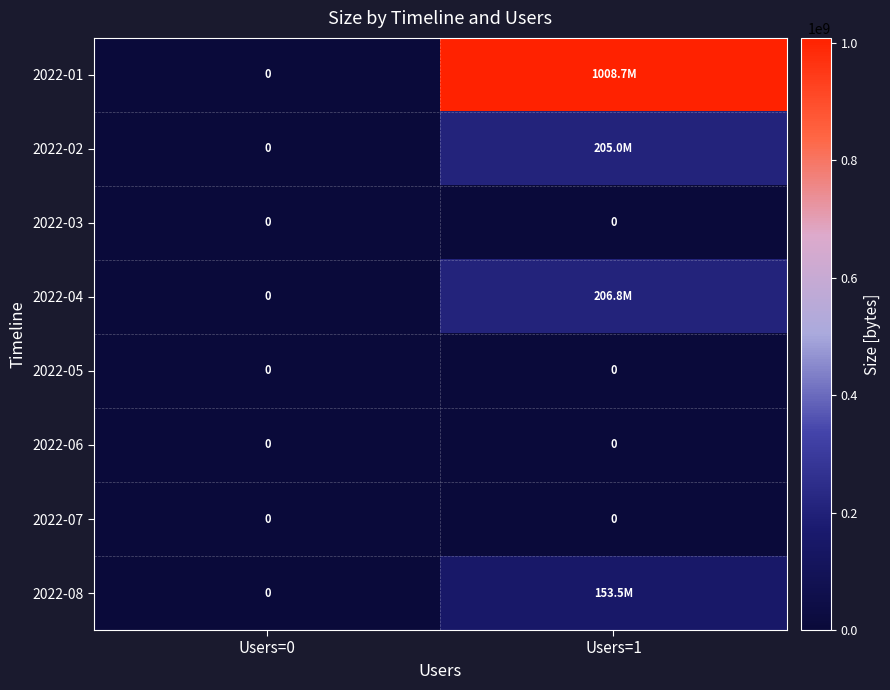

At how many categories does at least one series exceed 467471110?

1